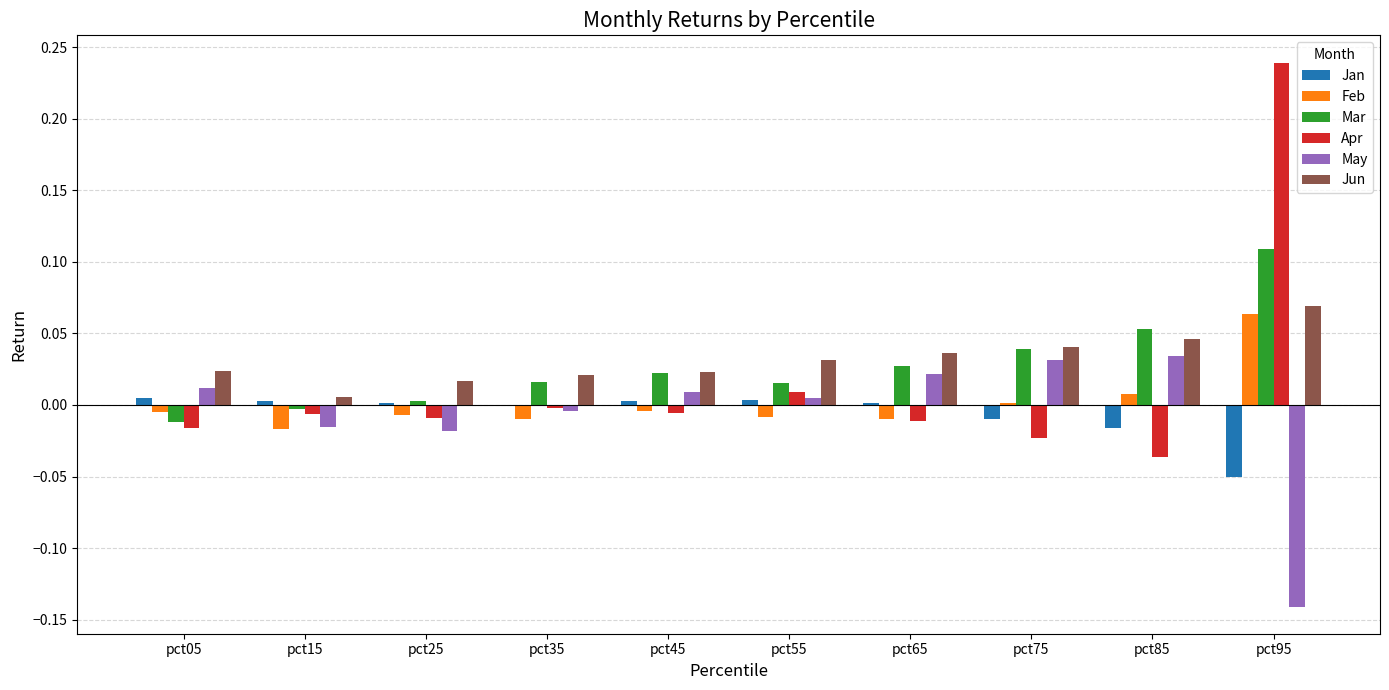

The Mar series shows -0.0 at pct05. True or false?

True